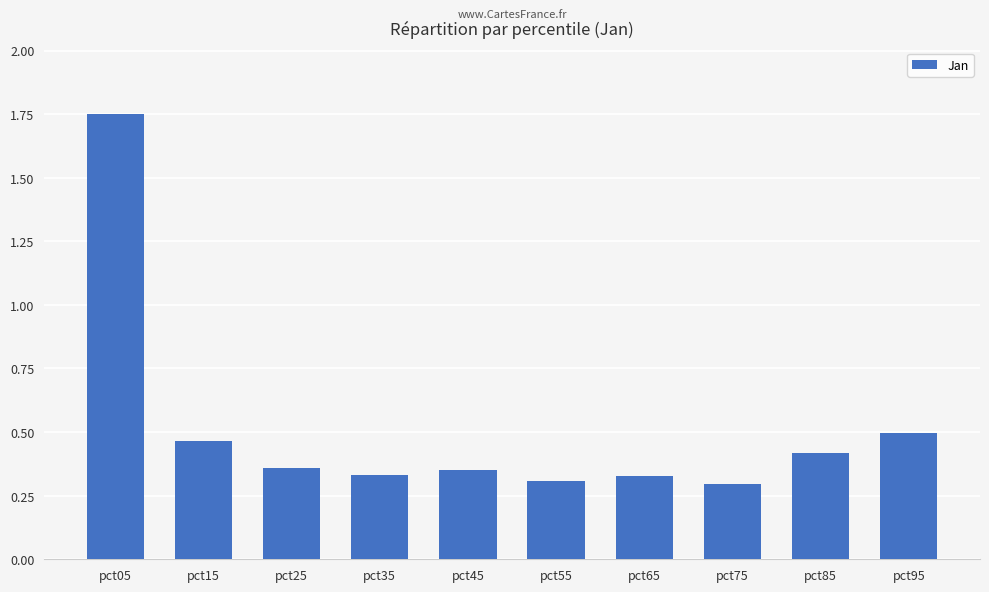

True or false: the data shows 0.2 at pct55.

False